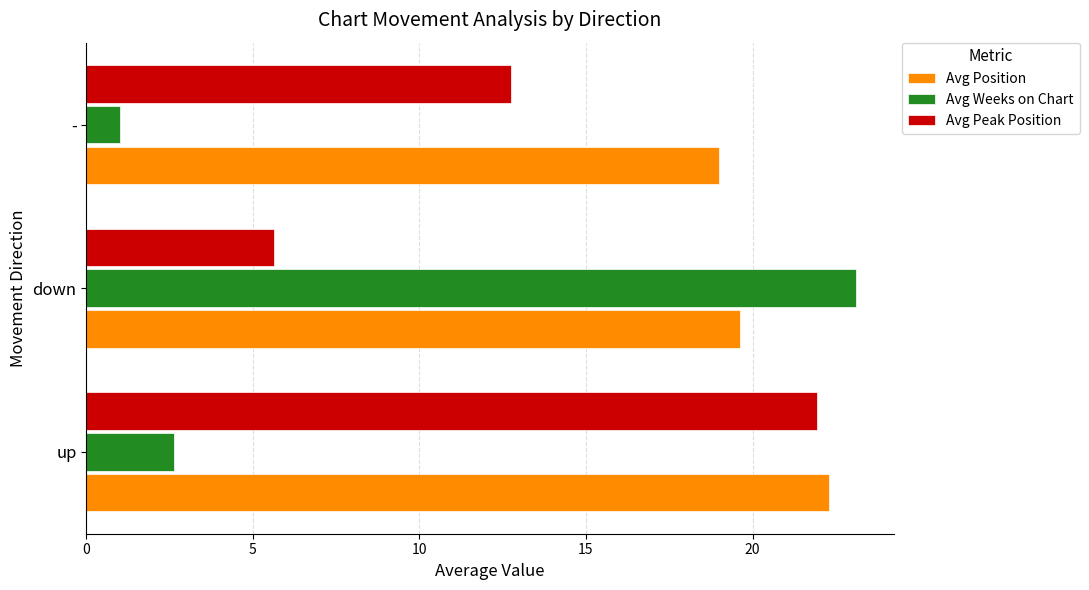

Is it true that Avg Peak Position equals 6.5 at up?

False